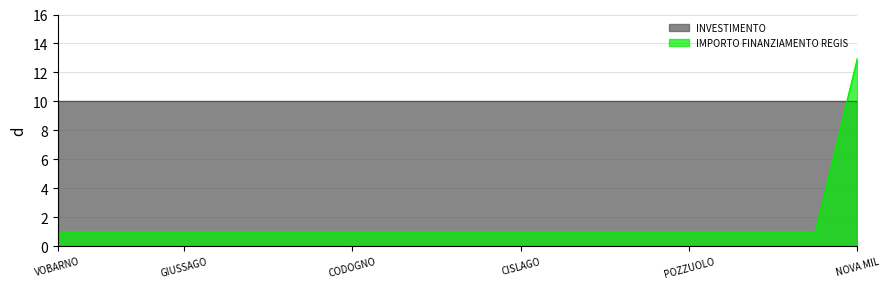

What is the sum of all values?

32